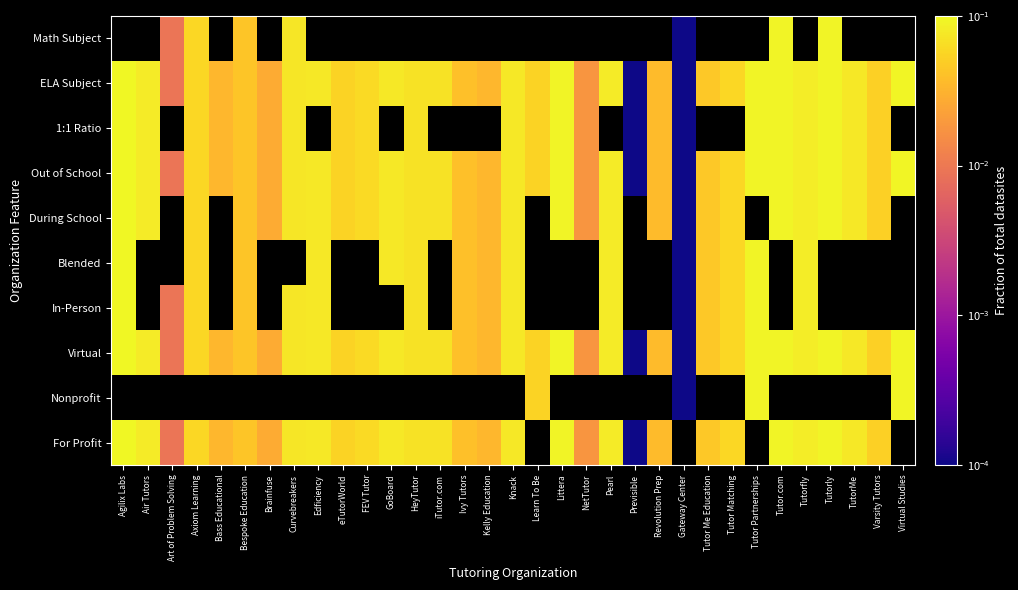

Which series has the largest range (max minus min)?

For Profit